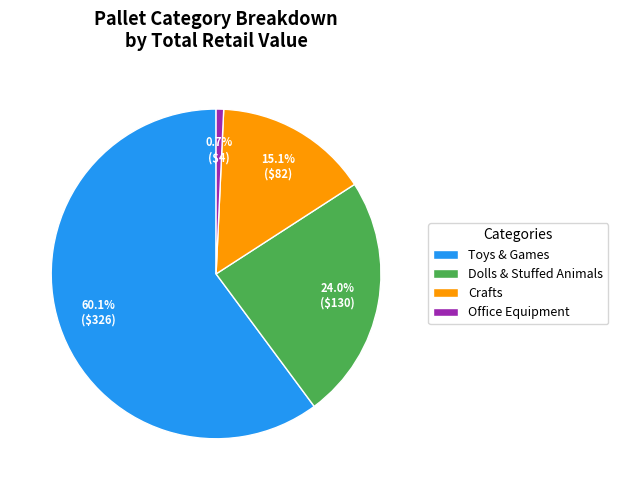

Does Dolls & Stuffed Animals account for over 50% of the chart?

No